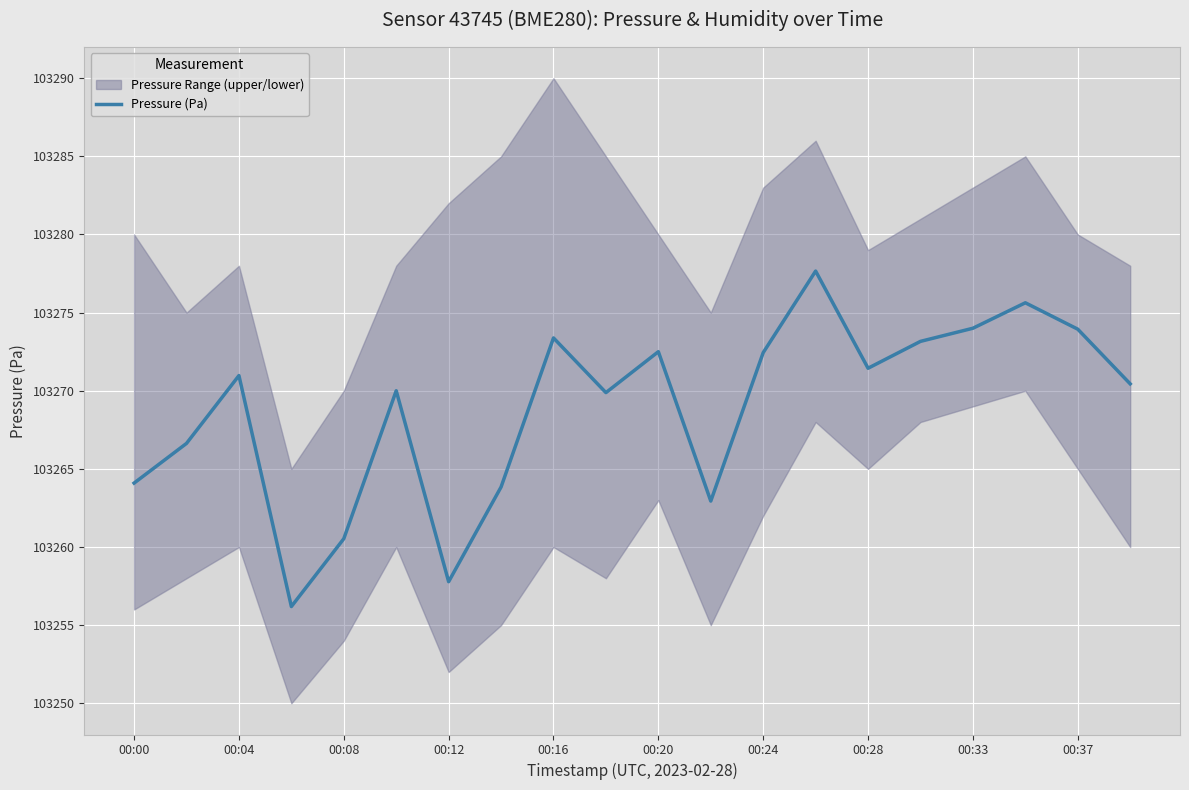

What is the highest value of the Pressure (Pa) series?

103277.7